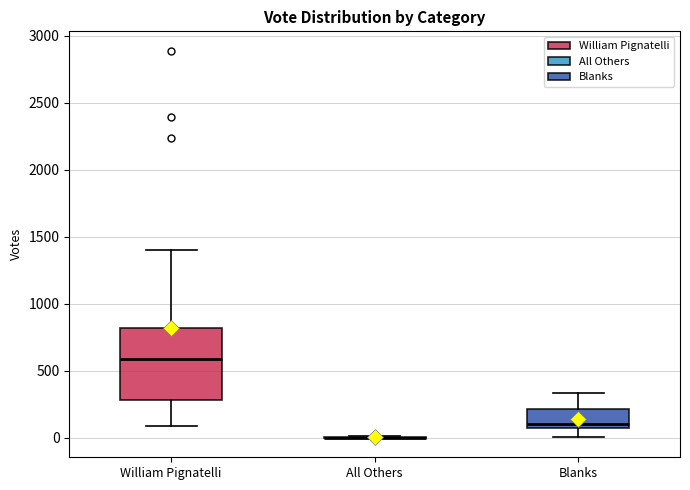

Comparing the boxes themselves (not the whiskers), which one is the tallest?

William Pignatelli